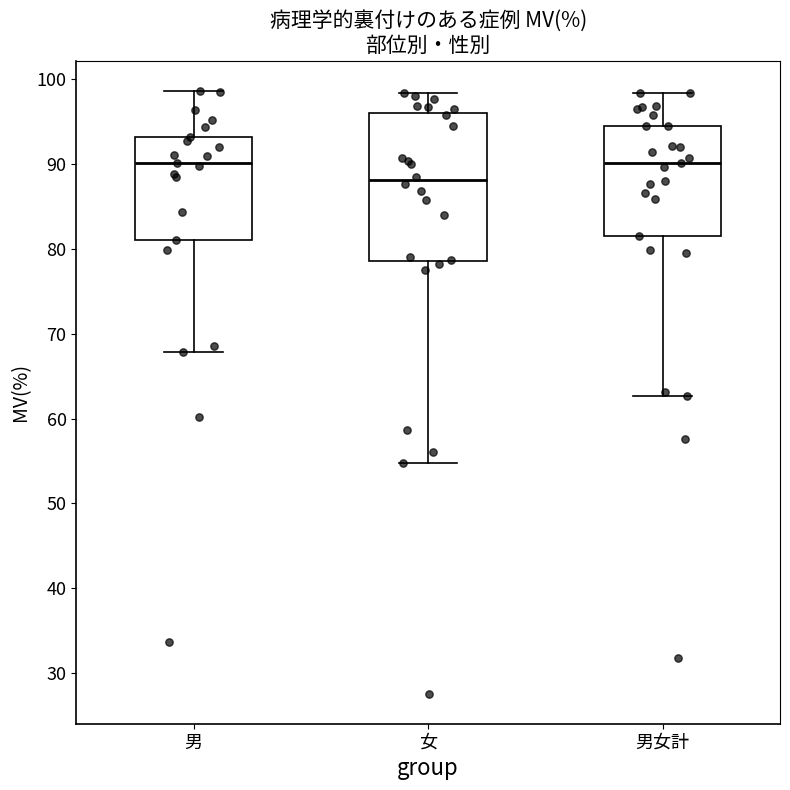

Reading left to right, transcribe this box plot: for each box, give where its median line is, the range the box spans, and where its two whiskers end, as read against the y-axis. The values are not printed on the chart, so give them approximately, as read against the axis.

男: median 90, box 81 to 93, whiskers 68 to 99
女: median 88, box 79 to 96, whiskers 55 to 98
男女計: median 90, box 82 to 95, whiskers 63 to 98